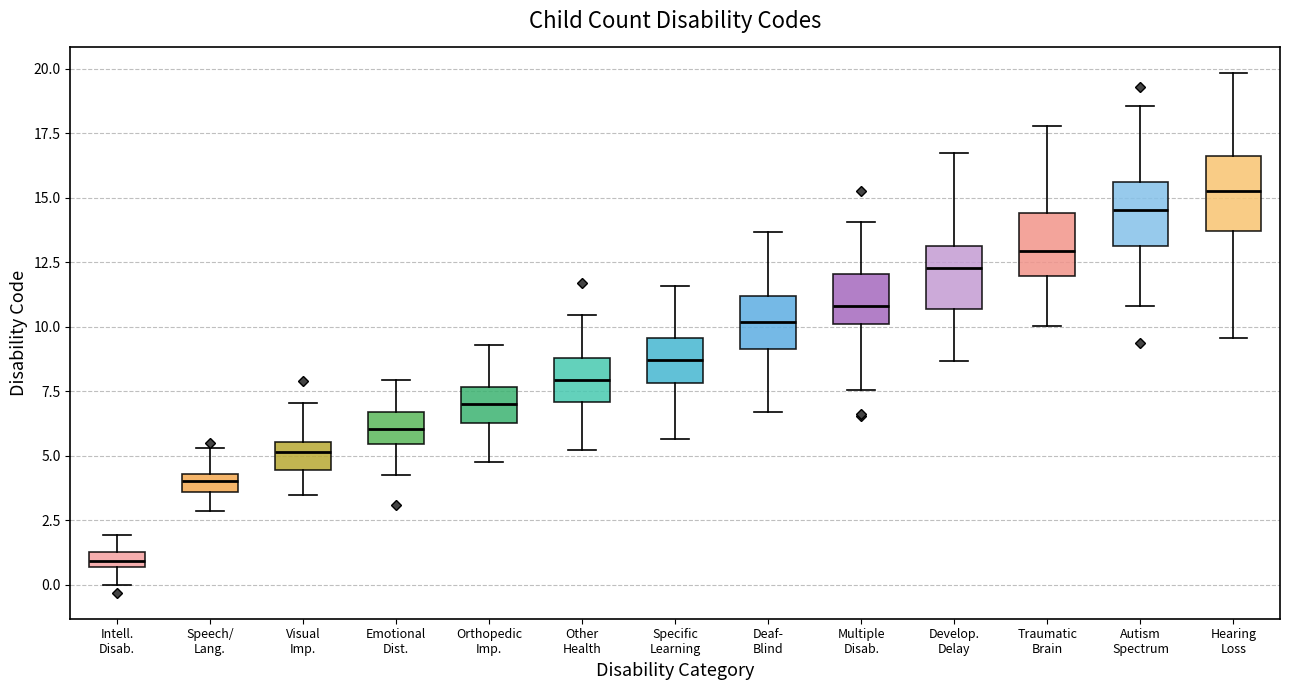

Which box's median line is the highest?

Hearing Loss